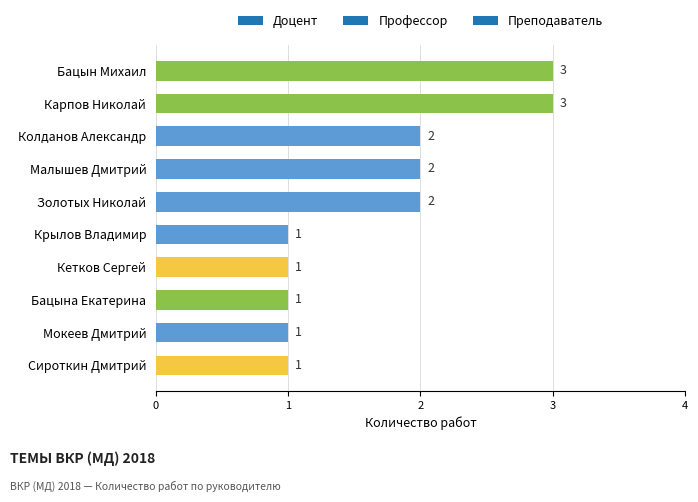

Reading top to bottom, extract all data points from this chart.

Бацын Михаил=3	Карпов Николай=3	Колданов Александр=2	Малышев Дмитрий=2	Золотых Николай=2	Крылов Владимир=1	Кетков Сергей=1	Бацына Екатерина=1	Мокеев Дмитрий=1	Сироткин Дмитрий=1